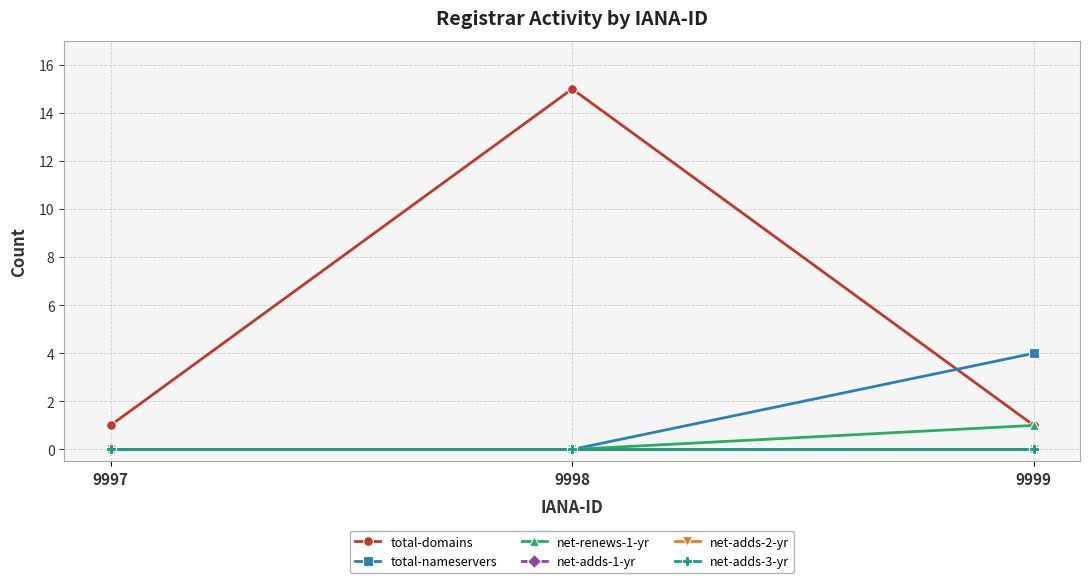

The total-nameservers series shows 2 at 9999. True or false?

False